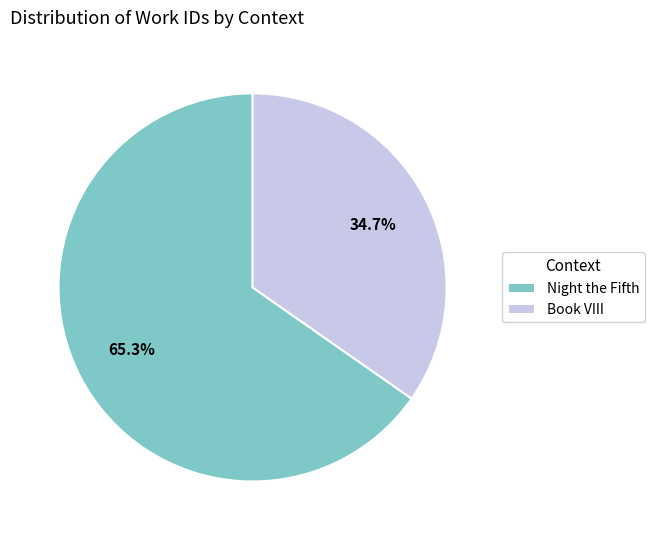

Does Night the Fifth account for over 50% of the chart?

Yes